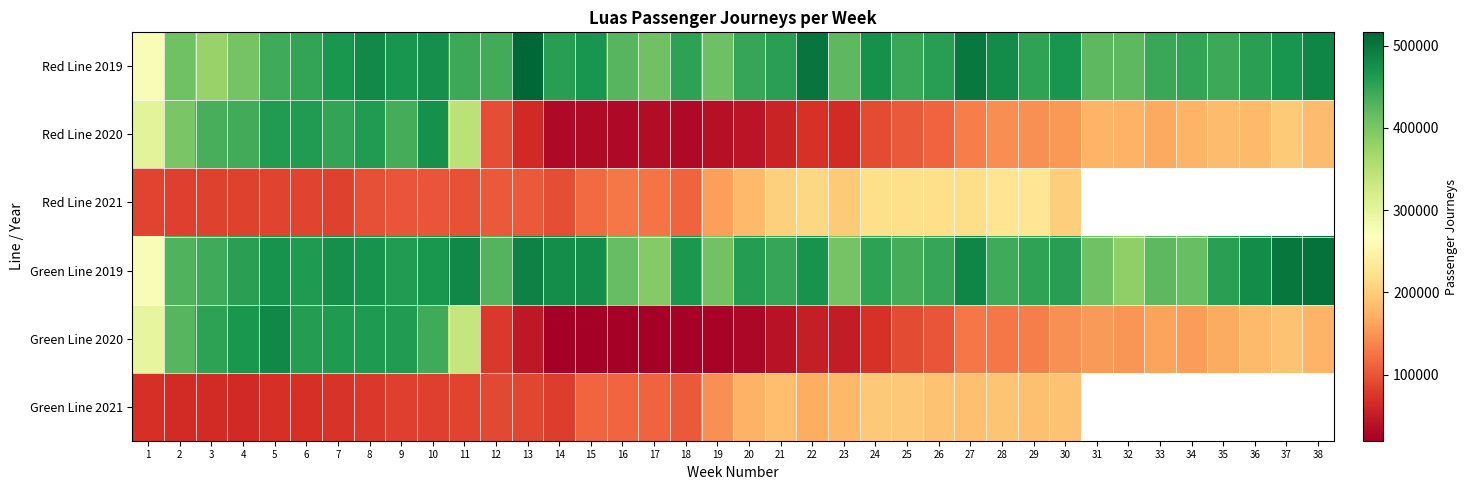

What is the difference between the maximum and minimum values in the Red Line 2019 series?

242159.0